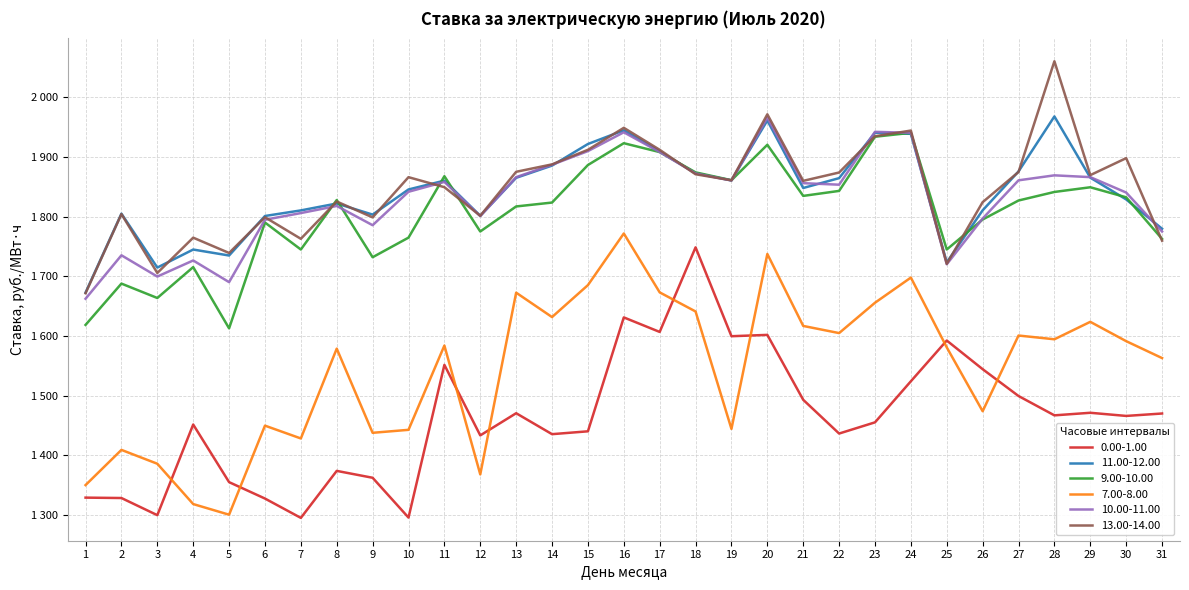

Is it true that 11.00-12.00 equals 3368.9 at 17?

False